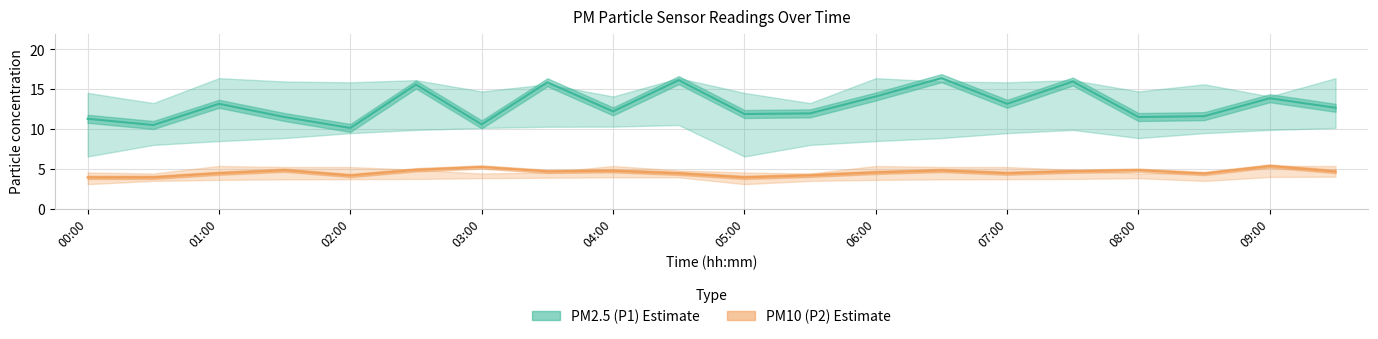

What is the difference between the second highest and minimum values in the PM10 (P2) Estimate series?

1.3